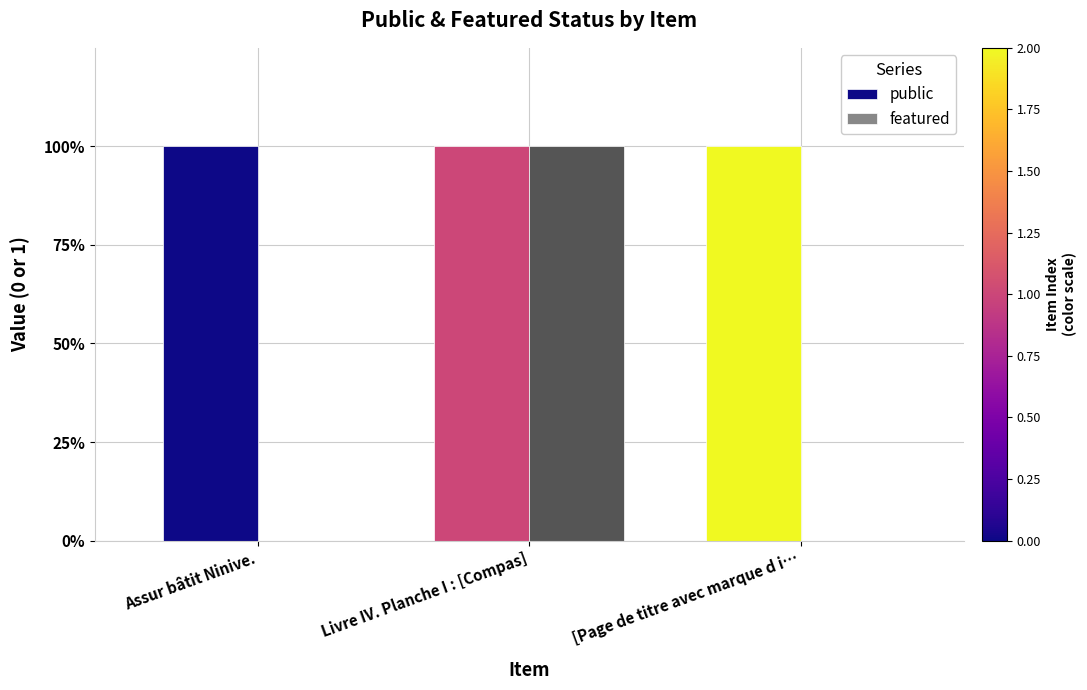

Reading left to right, what are all the values shown in this chart?

public: 1	1	1
featured: 0	1	0